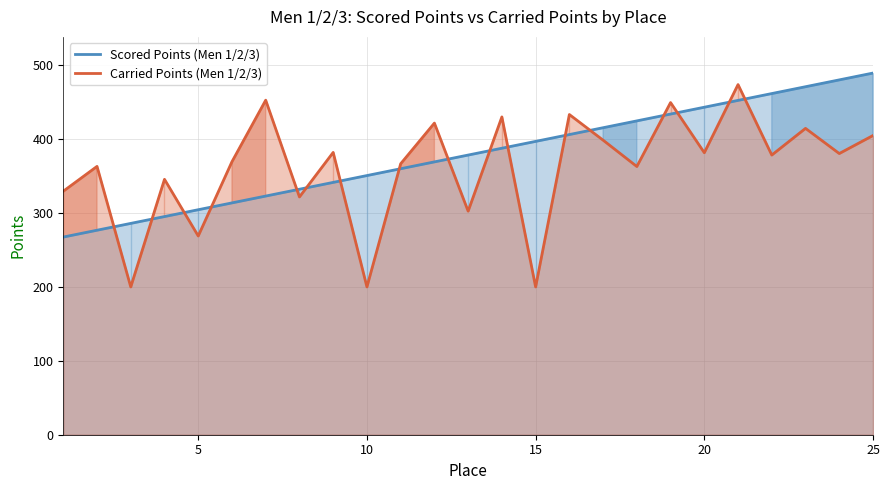

Read the Carried Points (Men 1/2/3) value at 10.

200.0